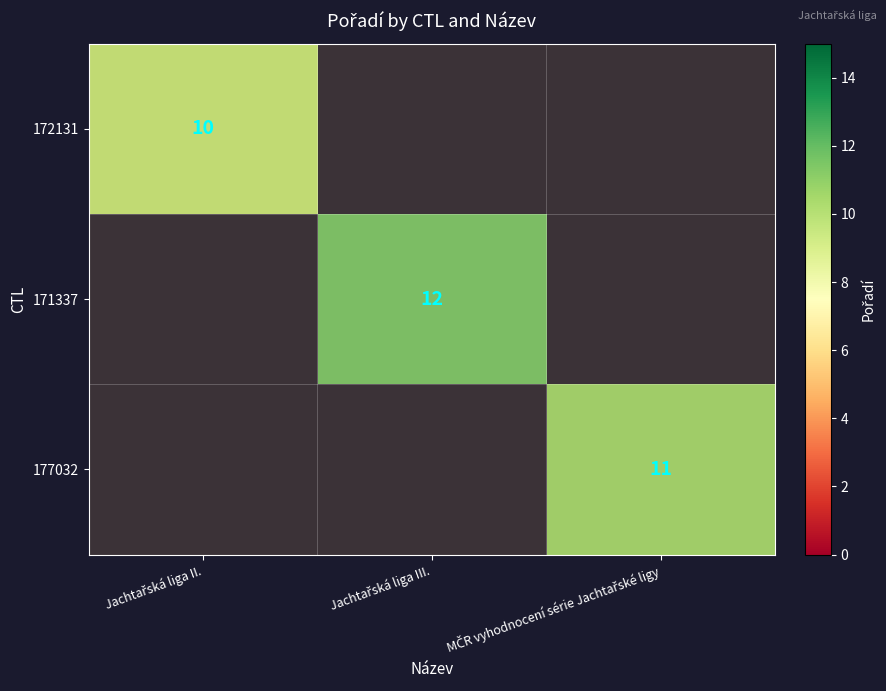

Reading left to right, what are all the values shown in this chart?

172131: 10	0	0
171337: 0	12	0
177032: 0	0	11